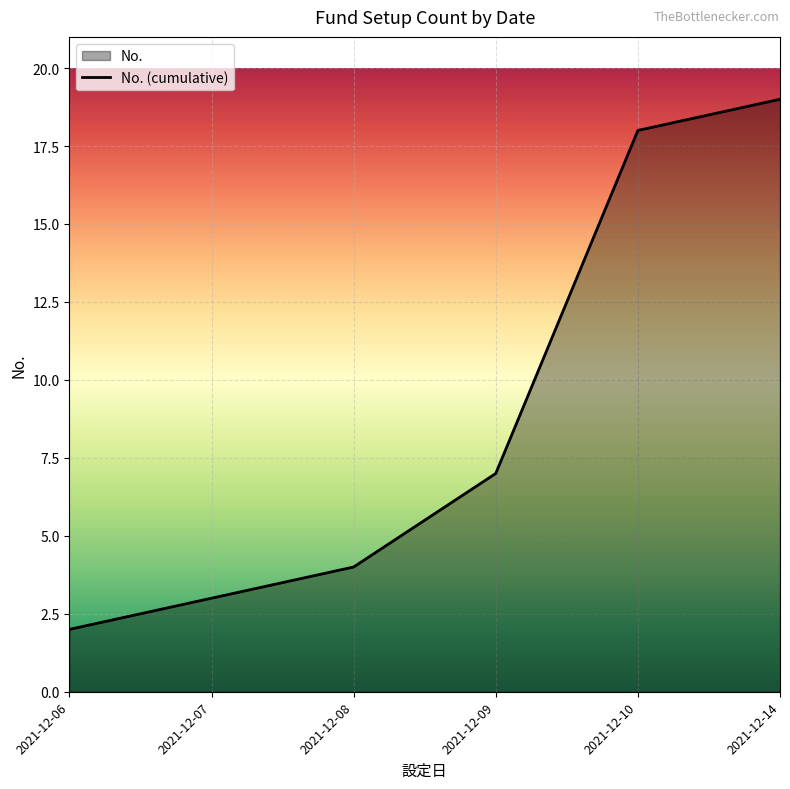

Where is the data nearest to the value 10?

2021-12-09